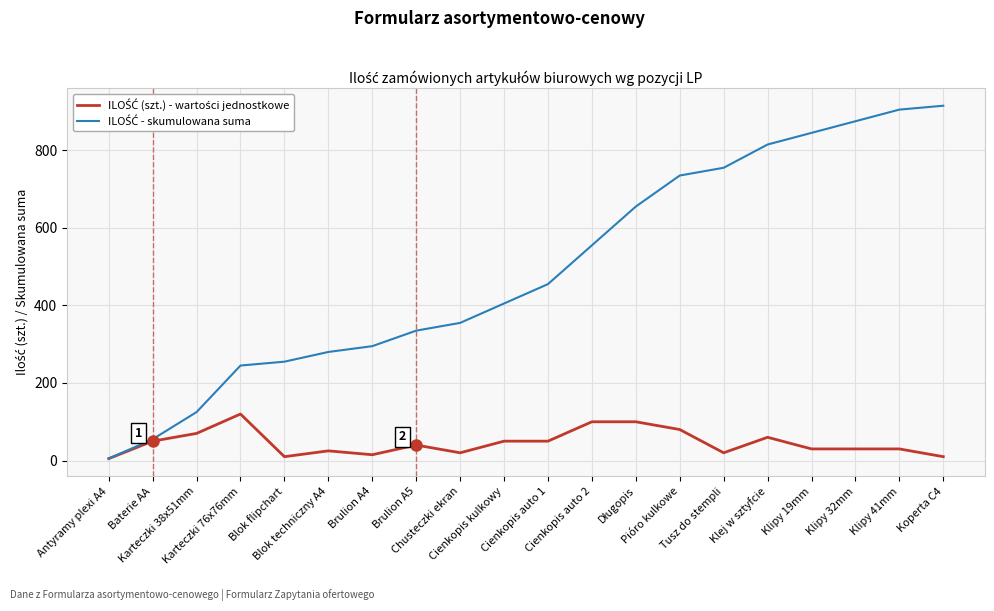

What is the greatest value displayed?

915